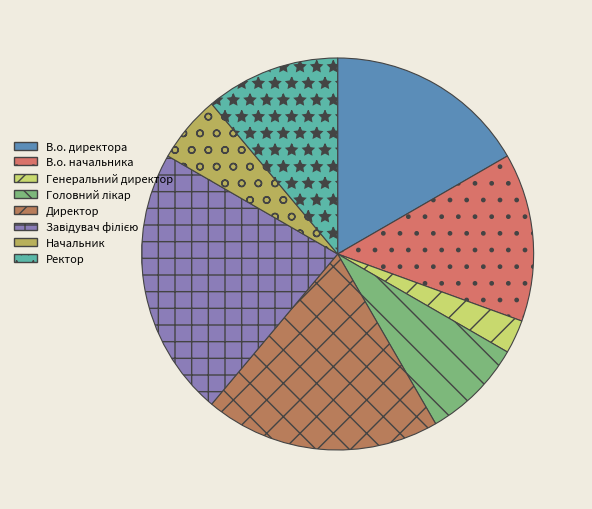

To the nearest percent, what portion does Головний лікар represent?

8%